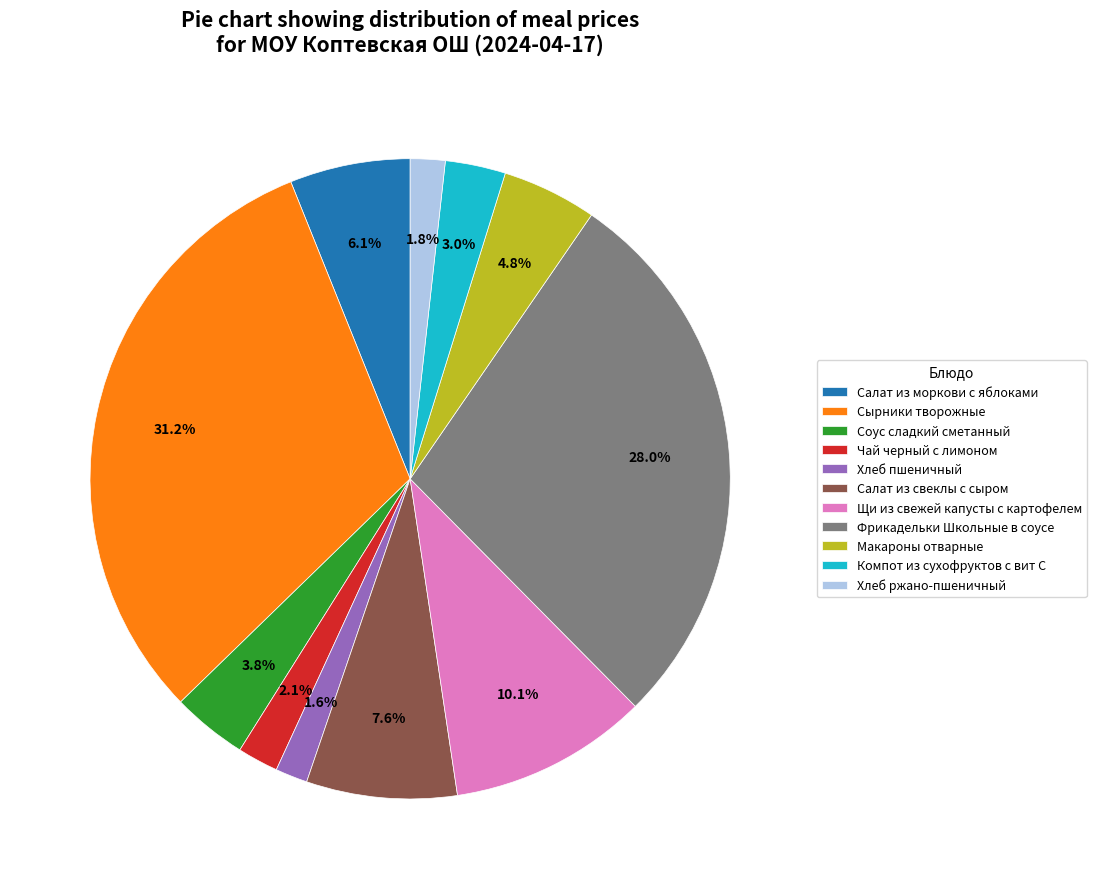

To the nearest percent, what is the average slice percentage?

9%